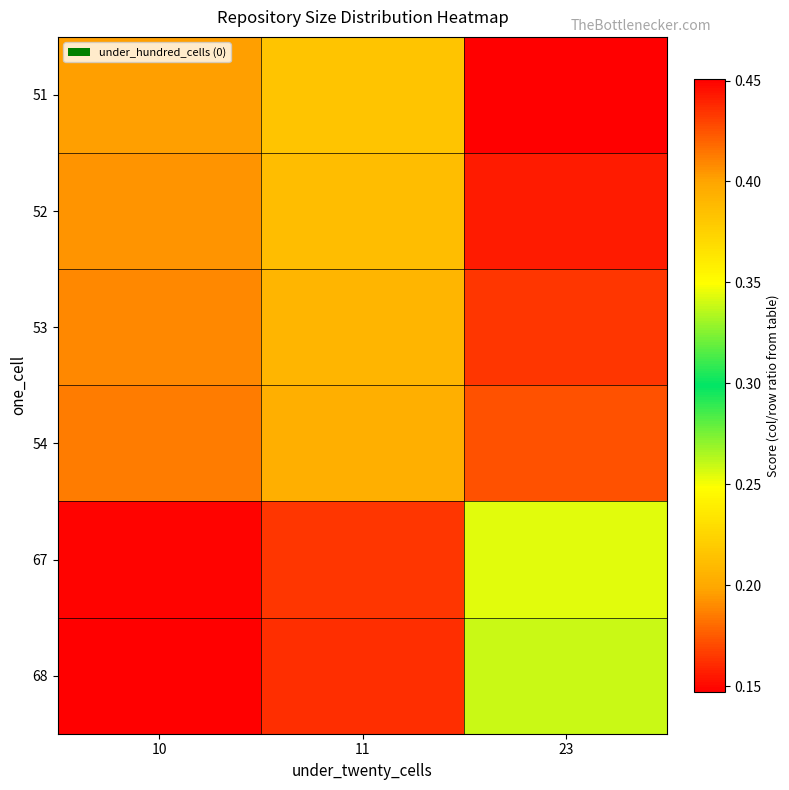

How many data points does each series have?

3